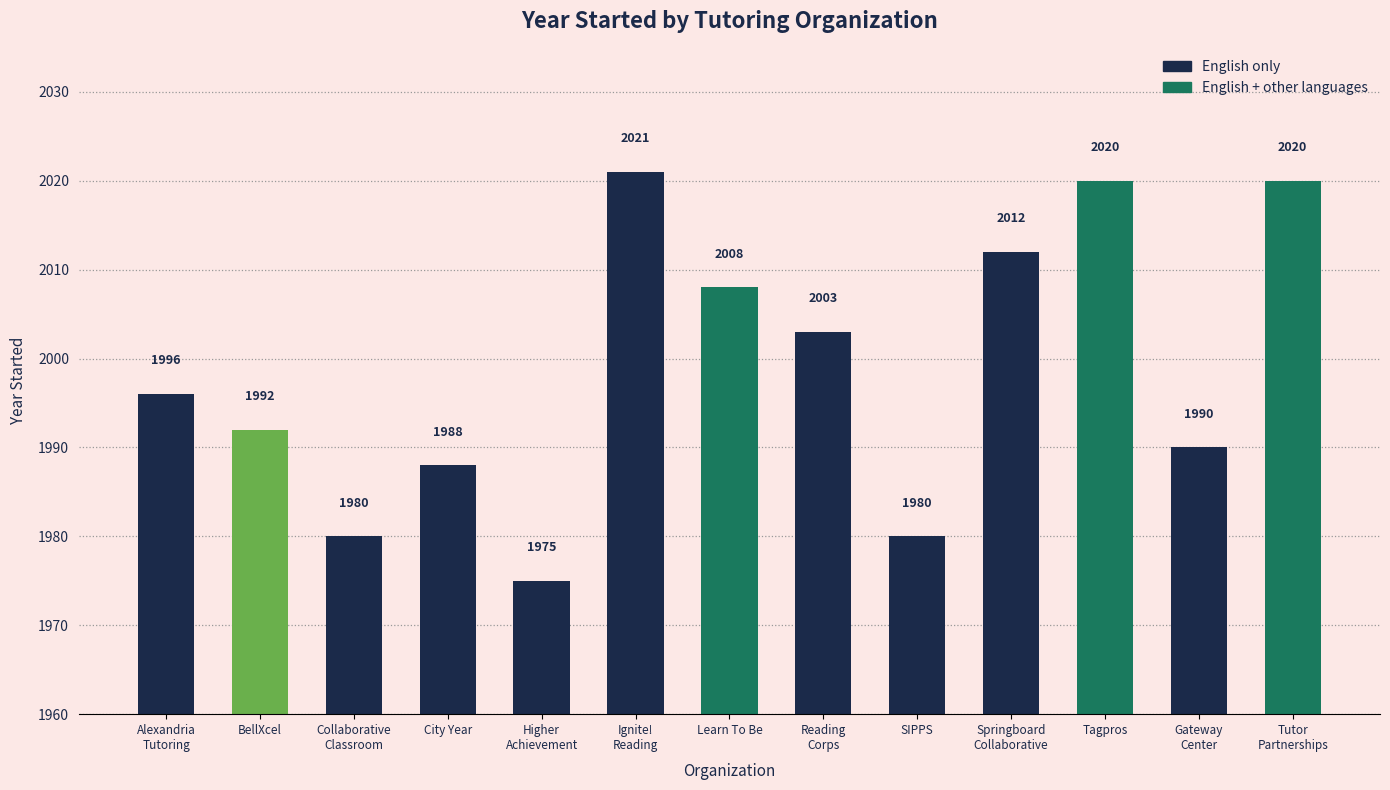

True or false: the data shows 2020 at Tagpros.

True